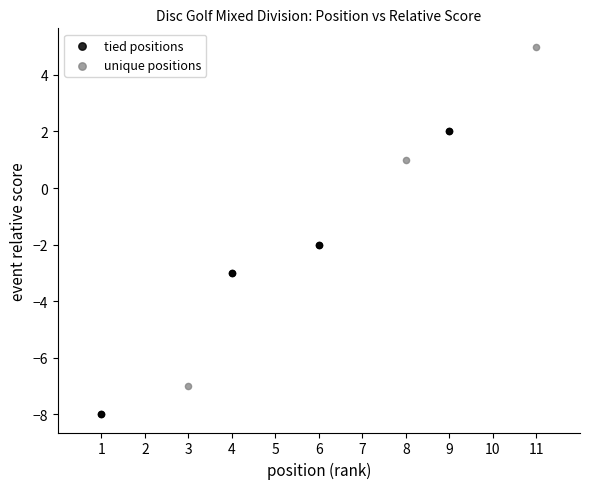

Which series contains the highest Y value?

unique positions